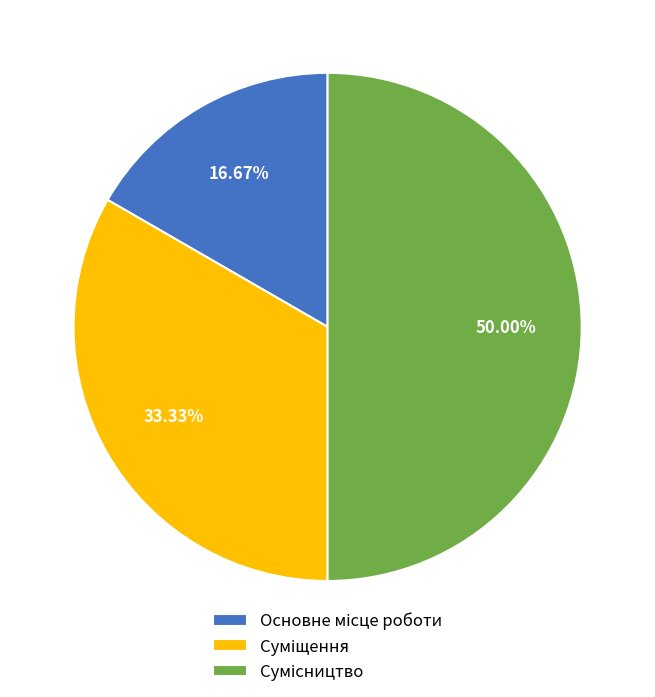

To the nearest percent, what is the combined percentage of Основне місце роботи and Сумісництво?

67%